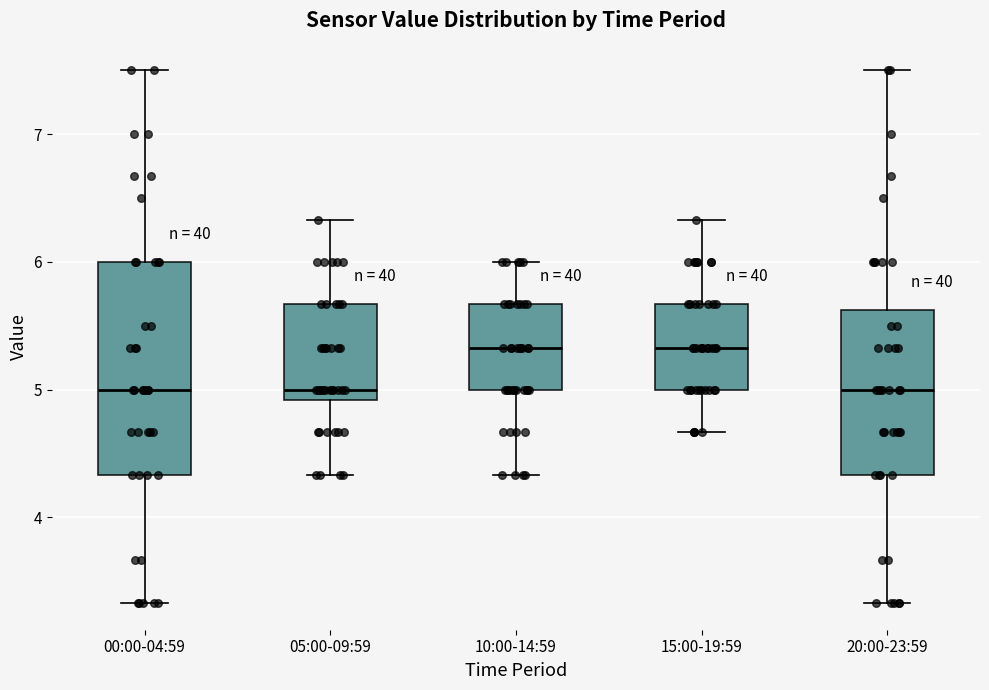

Reading left to right, transcribe this box plot: for each box, give where its median line is, the range the box spans, and where its two whiskers end, as read against the y-axis. The values are not printed on the chart, so give them approximately, as read against the axis.

00:00-04:59: median 5.0, box 4.3 to 6.0, whiskers 3.3 to 7.5
05:00-09:59: median 5.0, box 4.9 to 5.7, whiskers 4.3 to 6.3
10:00-14:59: median 5.3, box 5.0 to 5.7, whiskers 4.3 to 6.0
15:00-19:59: median 5.3, box 5.0 to 5.7, whiskers 4.7 to 6.3
20:00-23:59: median 5.0, box 4.3 to 5.6, whiskers 3.3 to 7.5